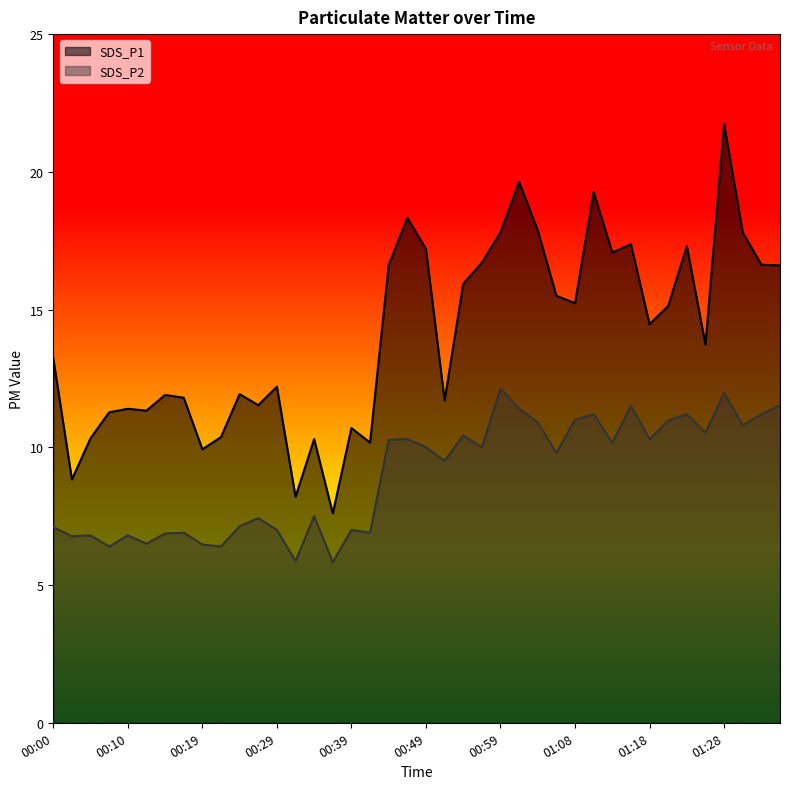

How many lines are shown in the chart?

2